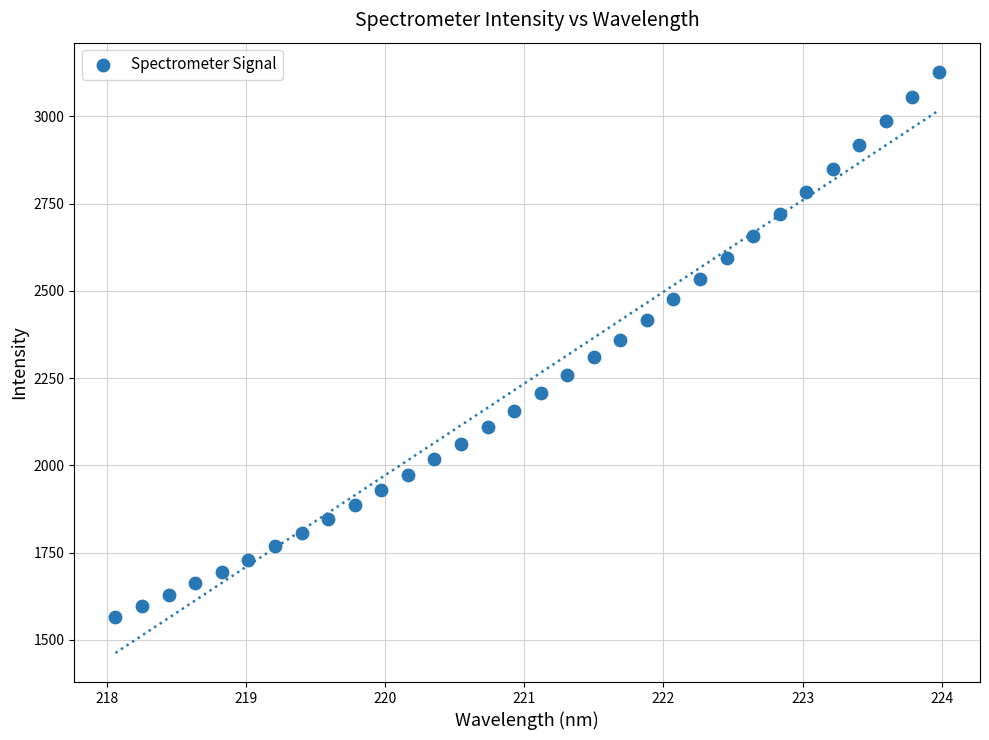

What is the range of X values (max minus min)?

5.9